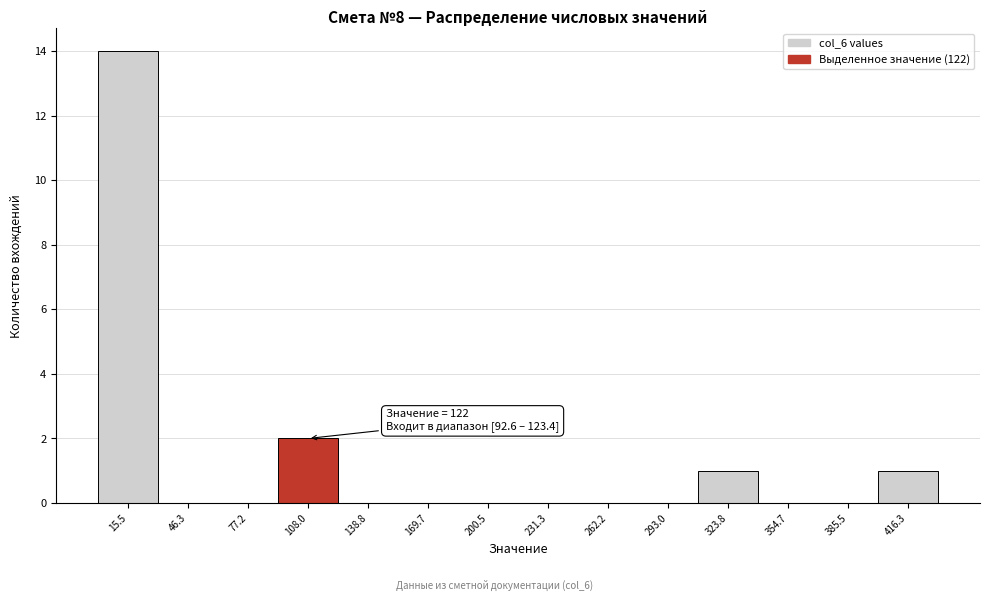

Which range on the x-axis has the tallest bar?

0 to 30